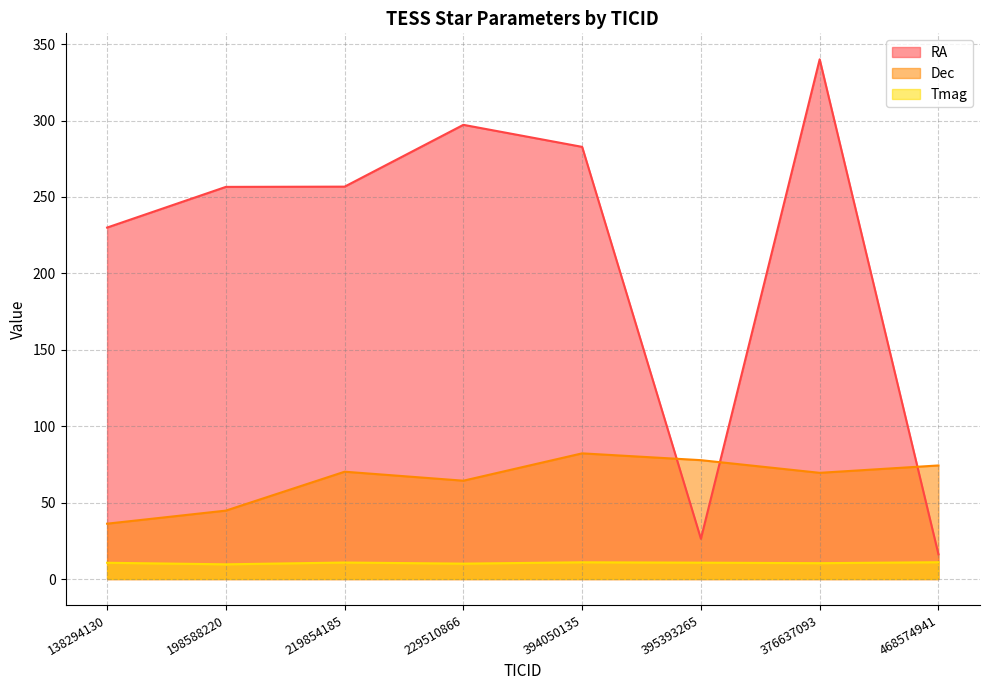

Which has a higher value, 138294130 or 376637093?

376637093